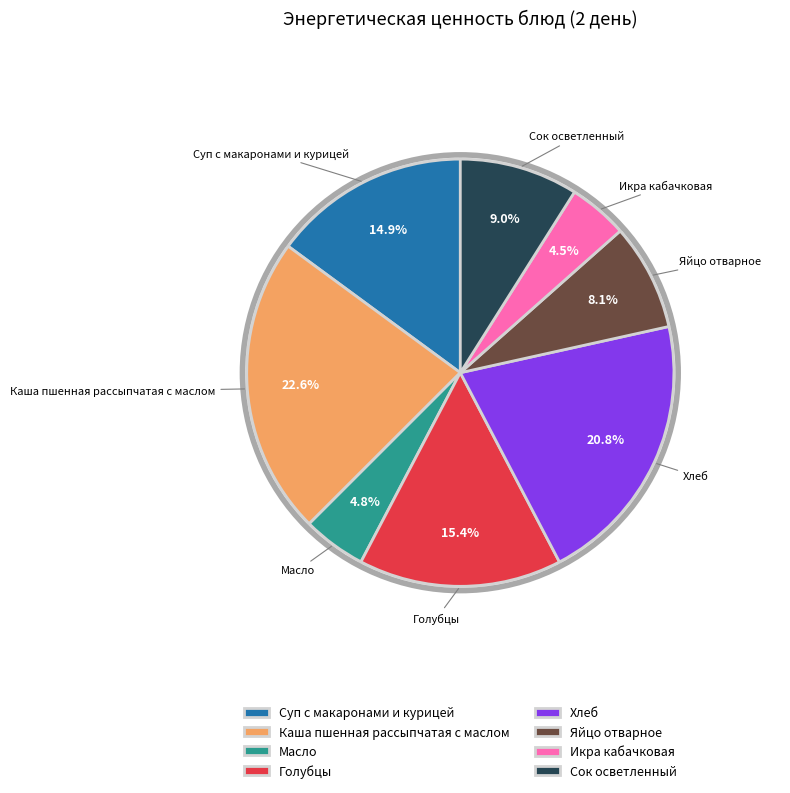

Which category has the biggest portion of the pie?

Каша пшенная рассыпчатая с маслом